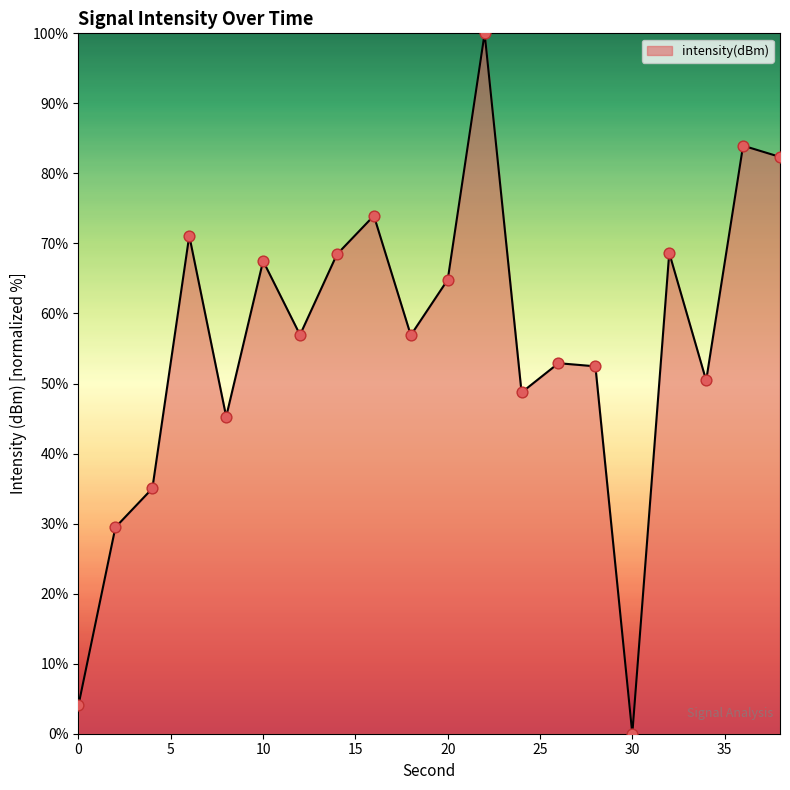

What is the maximum value shown in the chart?

100.0